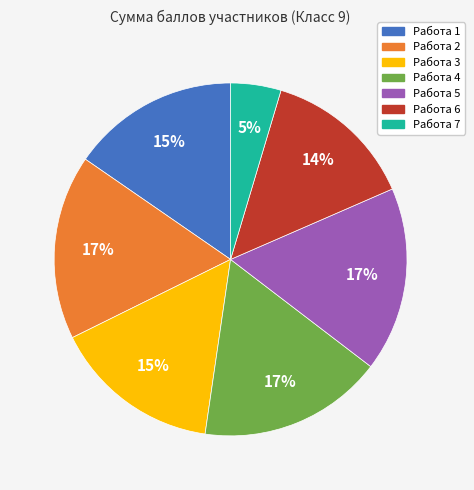

To the nearest percent, what is the difference between the largest and smallest slice percentages?

12%